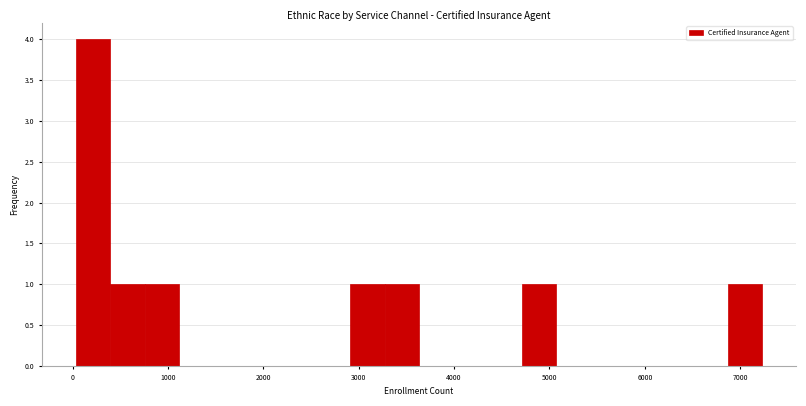

Read against the x-axis, roughly where is the centre of the tallest bar?

200